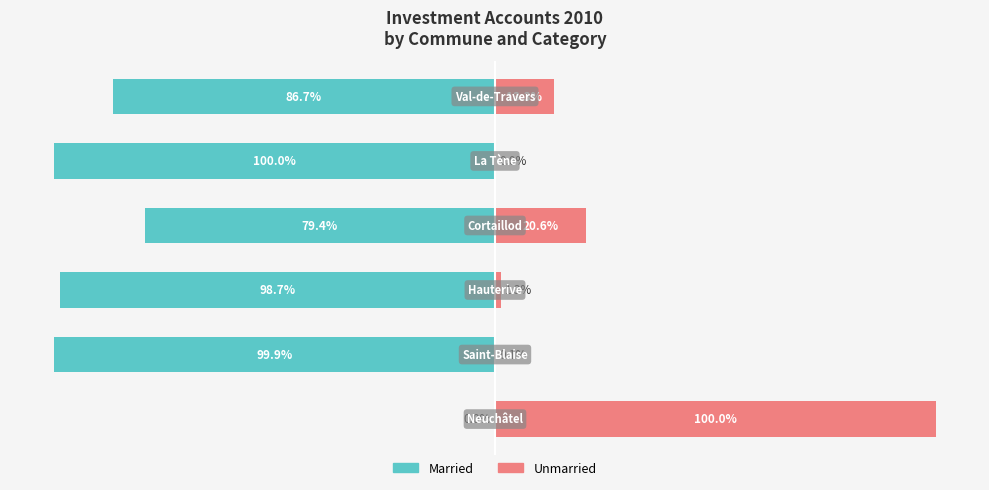

Read the Married value at 1.

-99.9